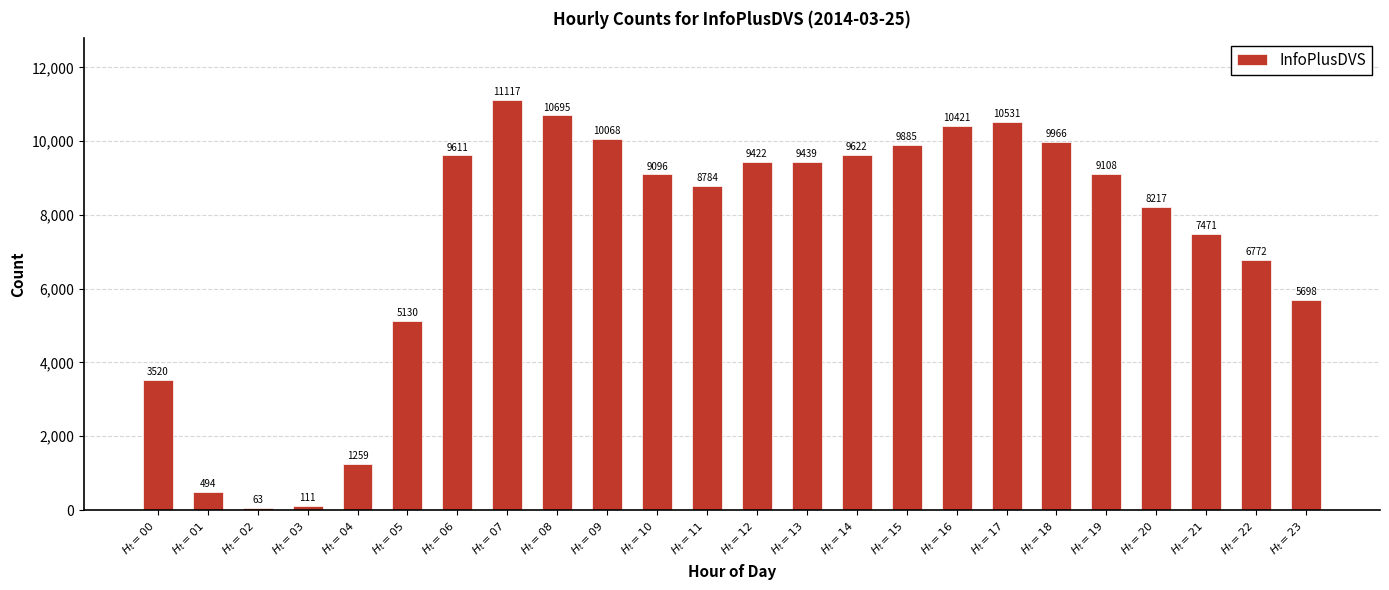

What is the difference between the maximum and minimum values?

11054